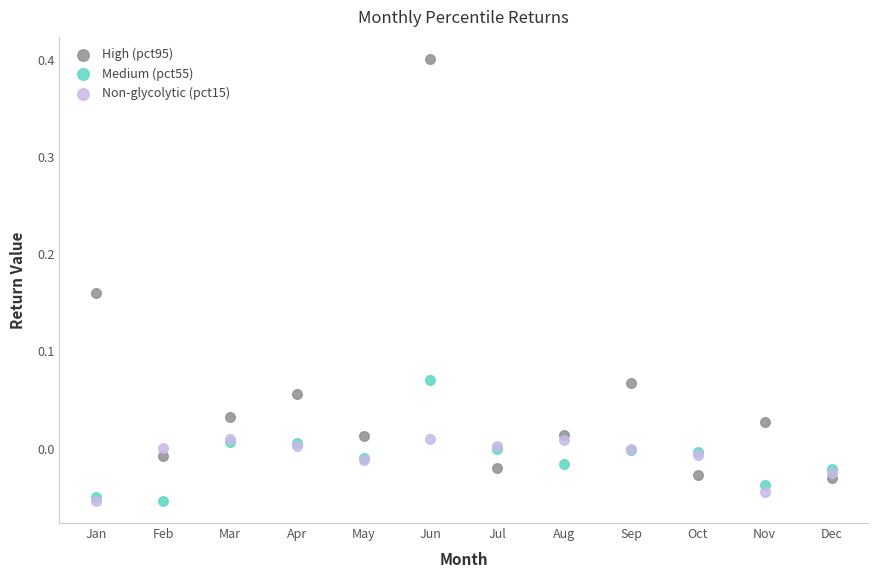

Which series reaches the maximum Y coordinate?

High (pct95)